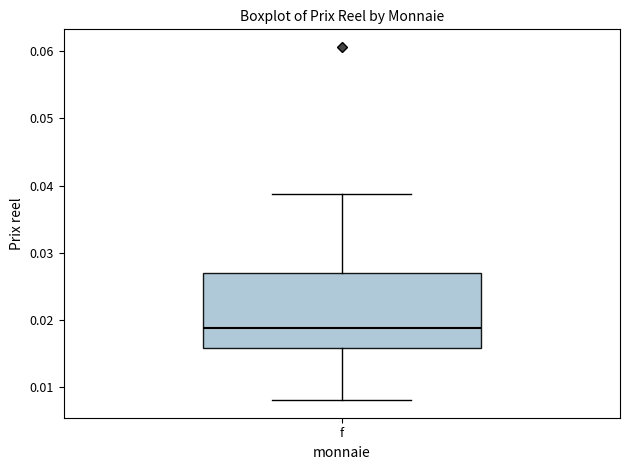

Transcribe this box plot: give where the median line is, the range the box spans, and where the two whiskers end, as read against the y-axis. The values are not printed on the chart, so give them approximately, as read against the axis.

median 0.019, box 0.016 to 0.027, whiskers 0.008 to 0.039